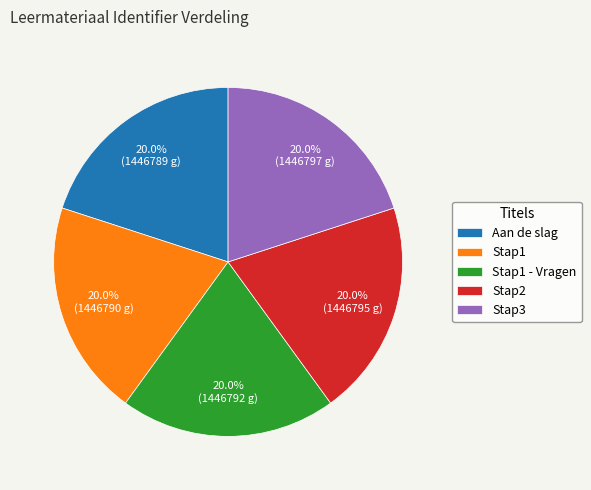

Is there any slice that represents more than half of the pie?

No